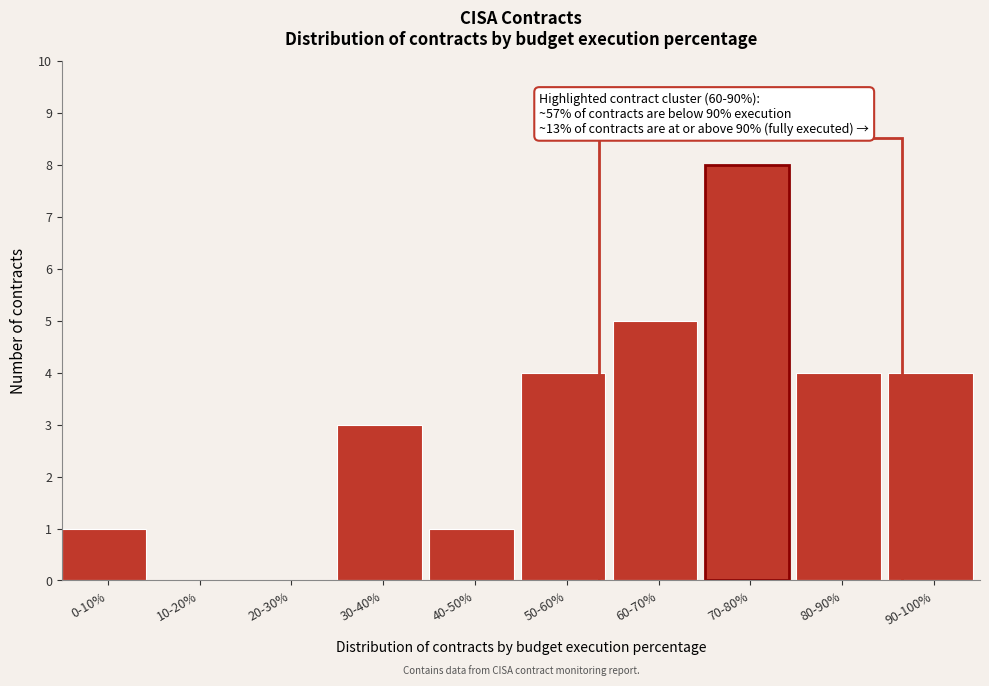

Reading right to left, transcribe all the data shown in this chart.

90-100%=4	80-90%=4	70-80%=8	60-70%=5	50-60%=4	40-50%=1	30-40%=3	20-30%=0	10-20%=0	0-10%=1